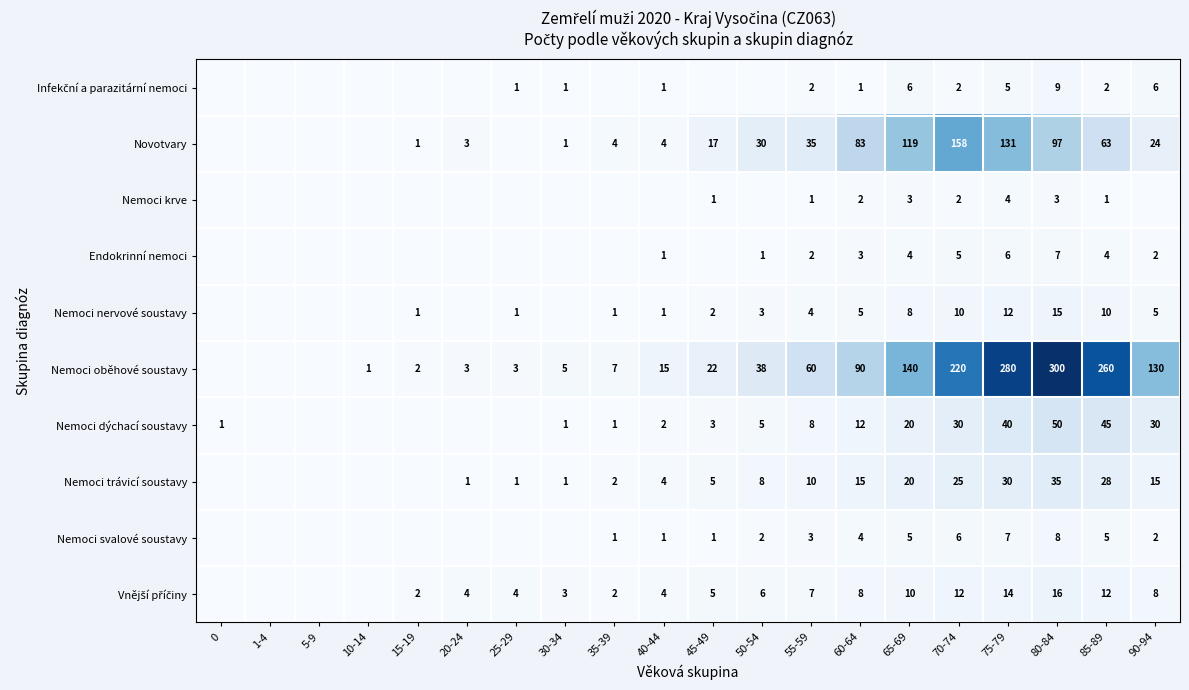

Rank the series by their maximum value, from highest to lowest.

Nemoci oběhové soustavy, Novotvary, Nemoci dýchací soustavy, Nemoci trávicí soustavy, Vnější příčiny, Nemoci nervové soustavy, Infekční a parazitární nemoci, Nemoci svalové soustavy, Endokrinní nemoci, Nemoci krve